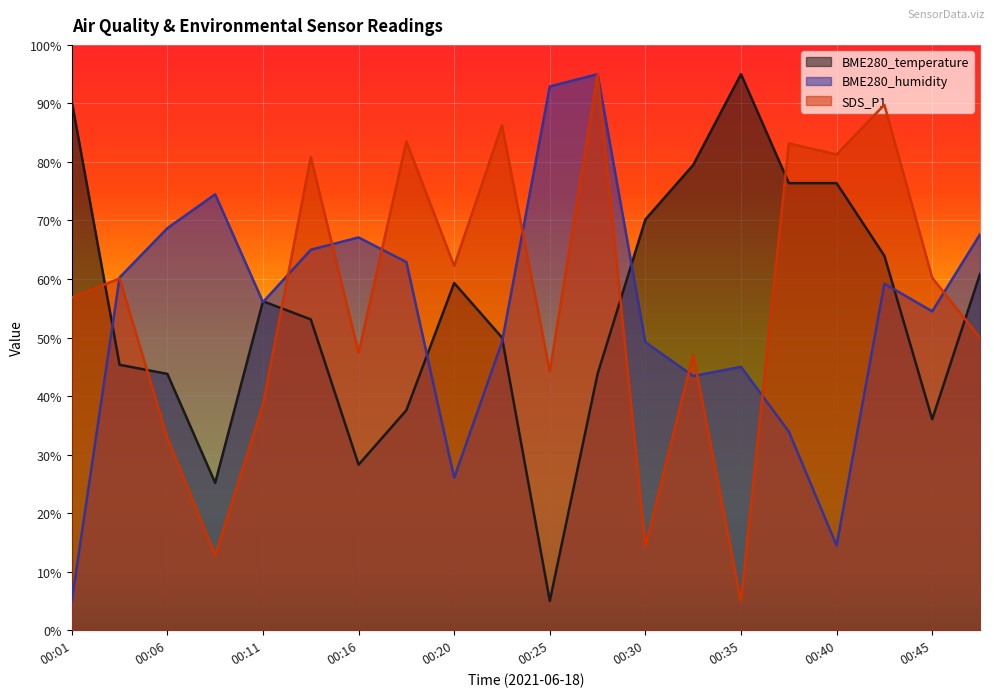

Reading right to left, list all the values displayed in this chart.

BME280_temperature: 60.9	36.0	64.0	76.4	76.4	95.0	79.5	70.2	43.8	5.0	50.0	59.3	37.6	28.3	53.1	56.2	25.2	43.8	45.3	90.3
BME280_humidity: 67.6	54.5	59.2	14.5	33.9	45.0	43.4	49.2	95.0	92.9	49.2	26.1	62.9	67.1	65.0	56.1	74.5	68.7	60.3	5.0
SDS_P1: 49.9	60.2	89.8	81.3	83.2	5.0	47.1	14.4	95.0	44.2	86.3	62.3	83.5	47.4	80.8	38.5	12.8	32.8	60.1	56.8